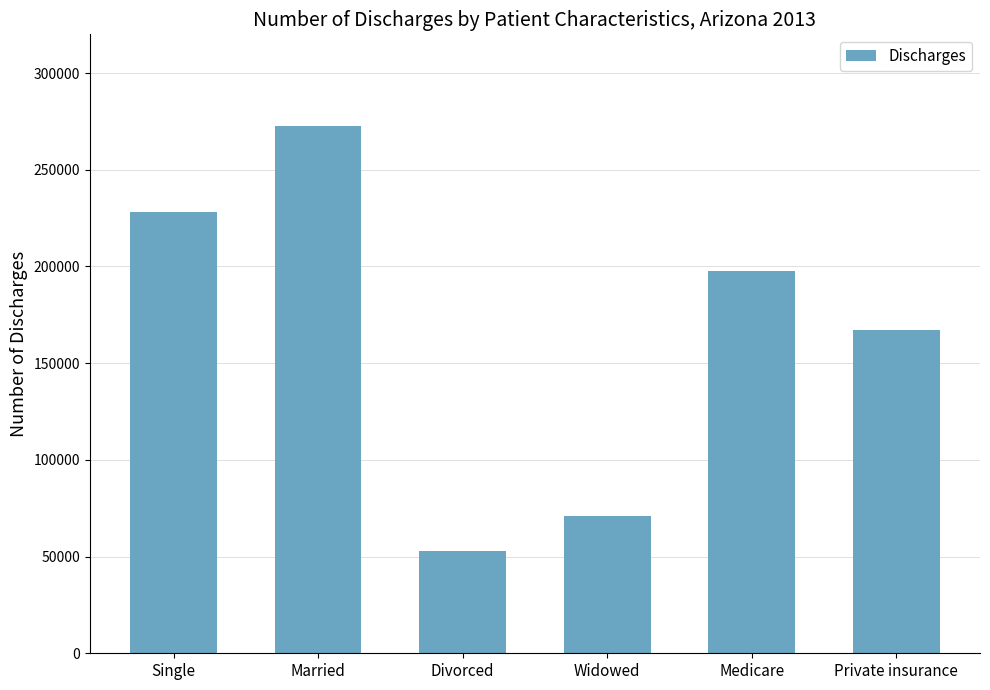

Does the chart contain any negative values?

No